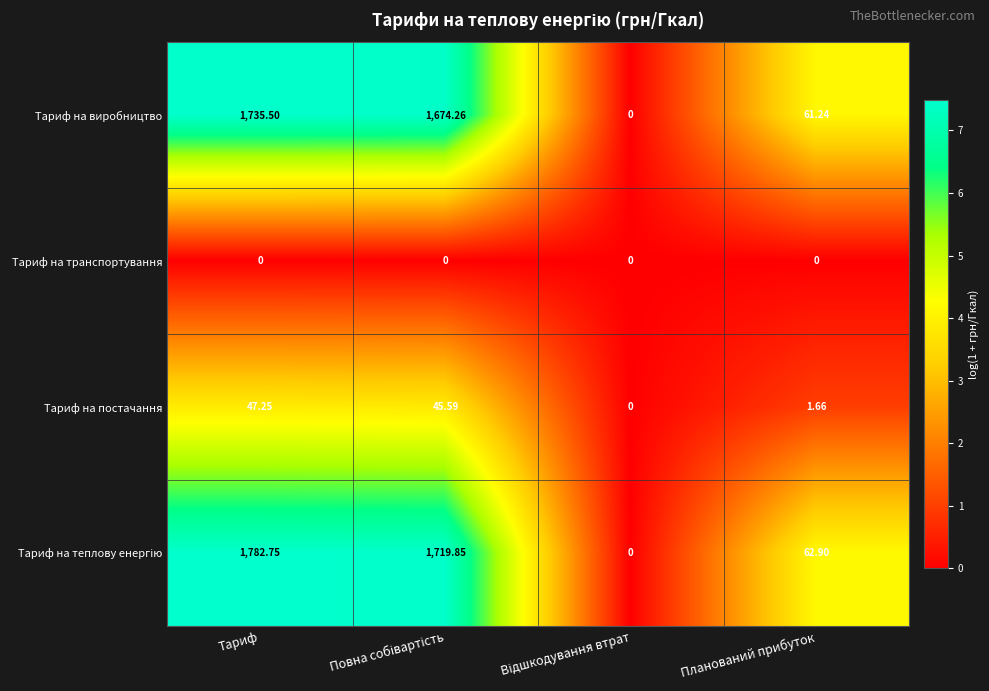

Where does the Тариф на виробництво series first go above 1674?

Тариф